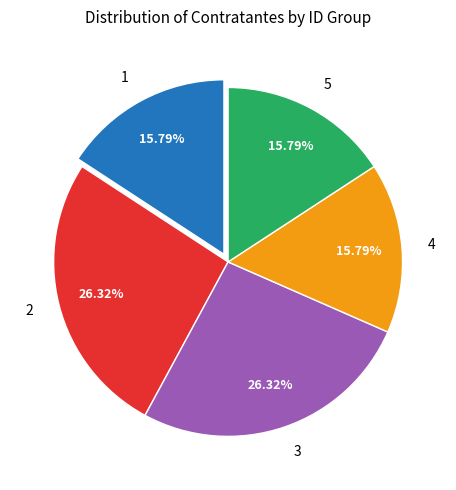

Approximately how many times larger is the value at 1 compared to 4?

1.0